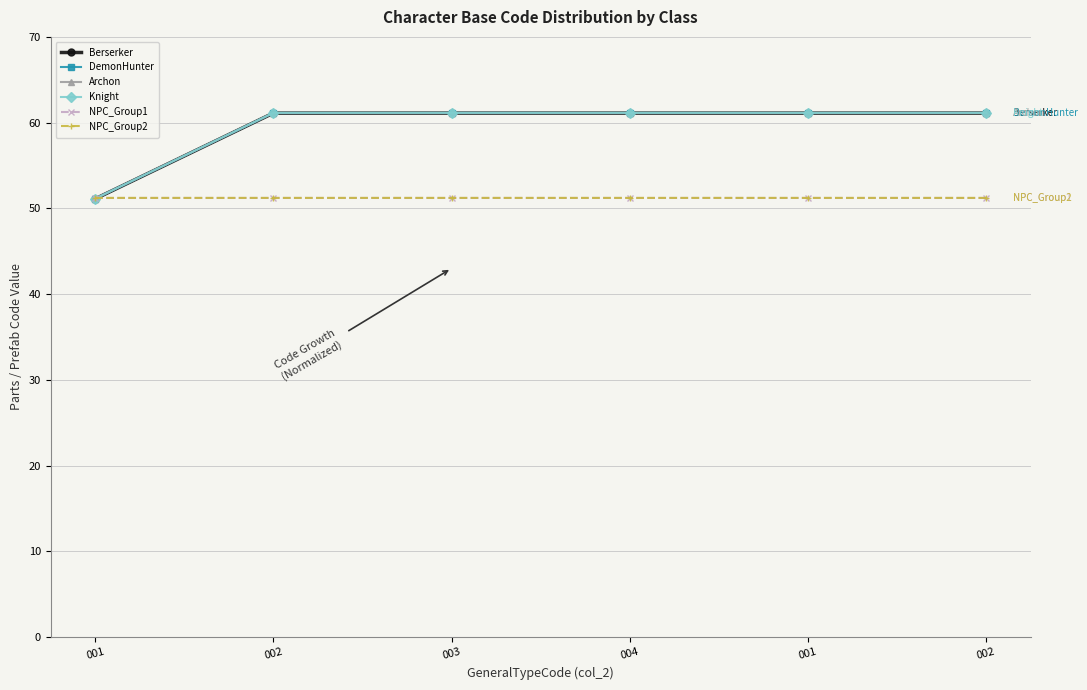

What are all the series names shown in the legend?

Berserker, DemonHunter, Archon, Knight, NPC_Group1, NPC_Group2